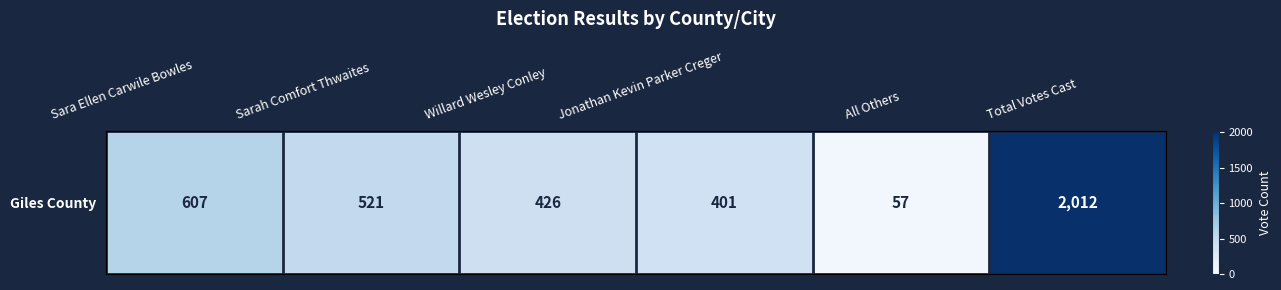

How many values are below 521?

3